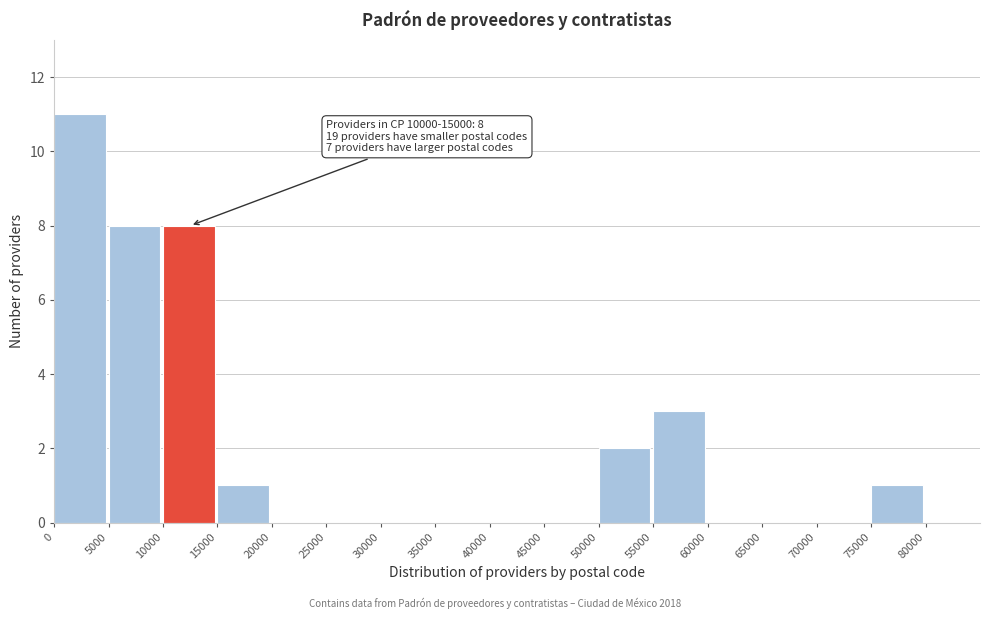

Over which range of the x-axis is the bar tallest?

0 to 5000